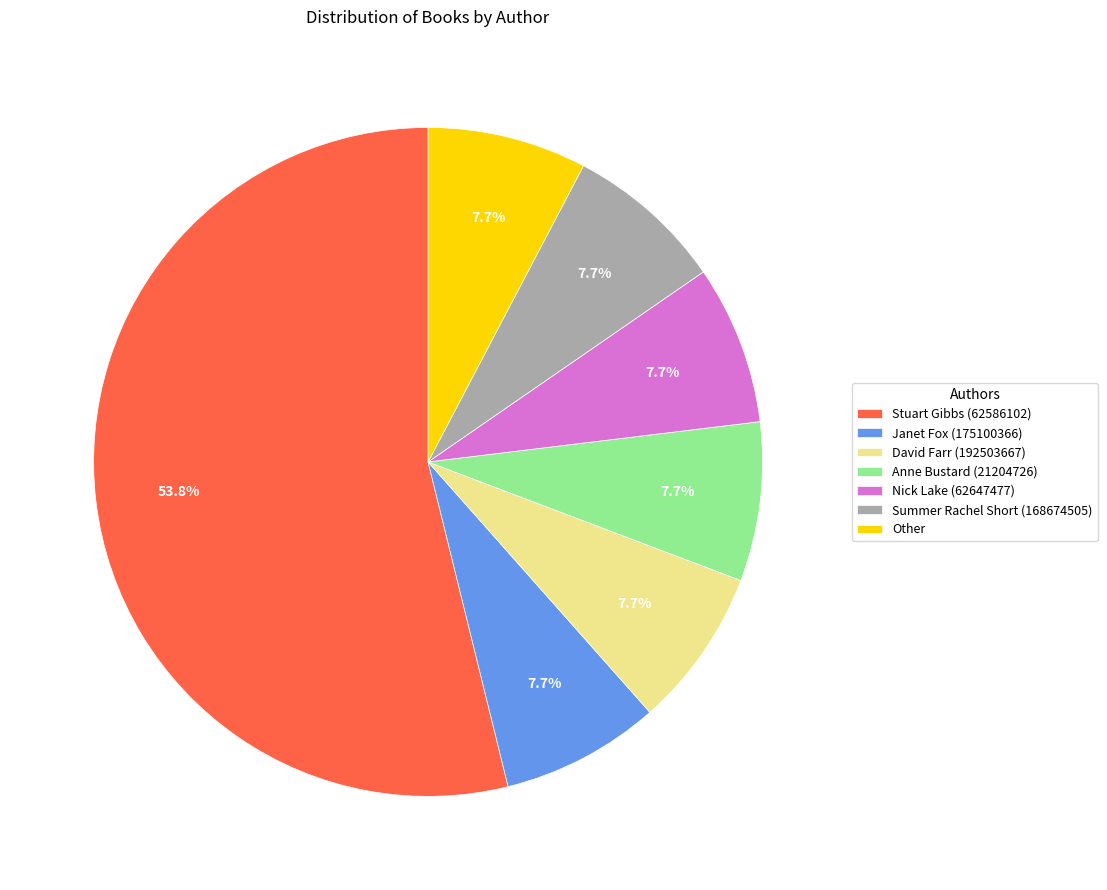

Combined, what portion of the pie is Janet Fox (175100366) and Nick Lake (62647477)?

15.4%